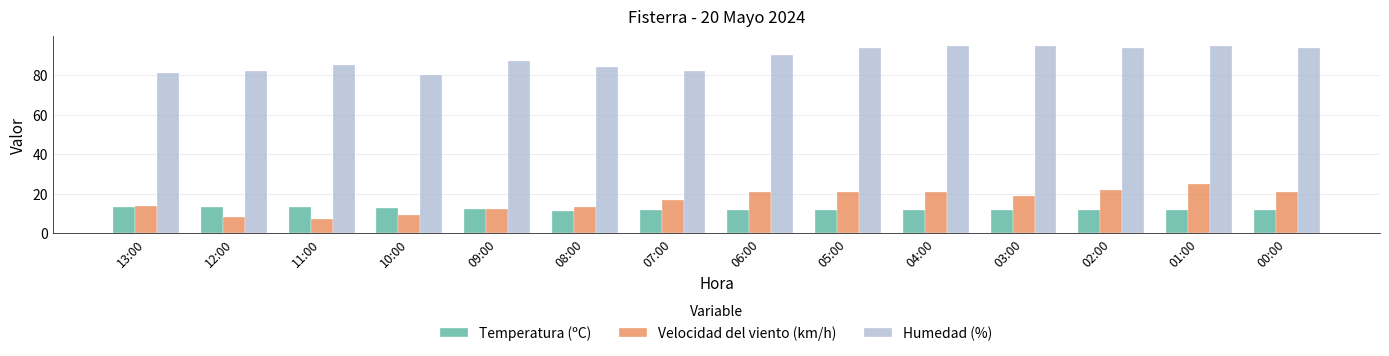

Which series has the largest total across all categories?

Humedad (%)